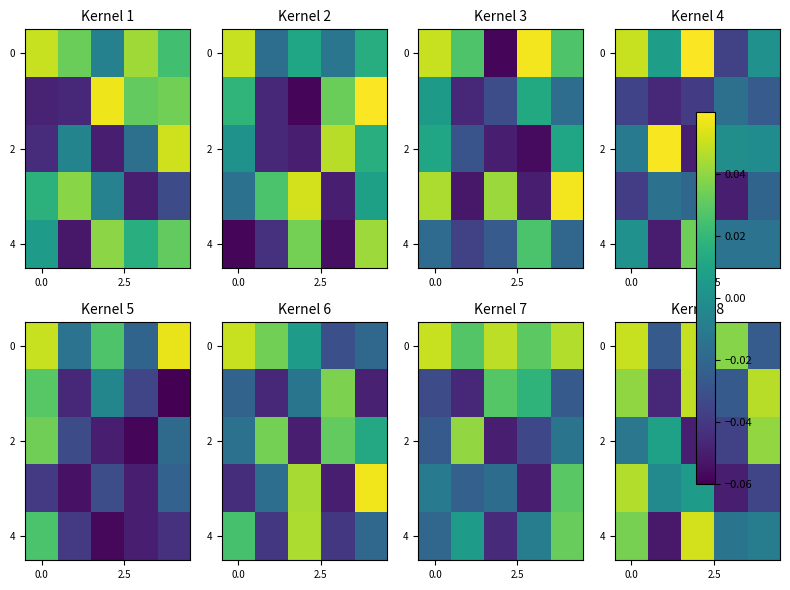

At how many categories does at least one series exceed 0?

5